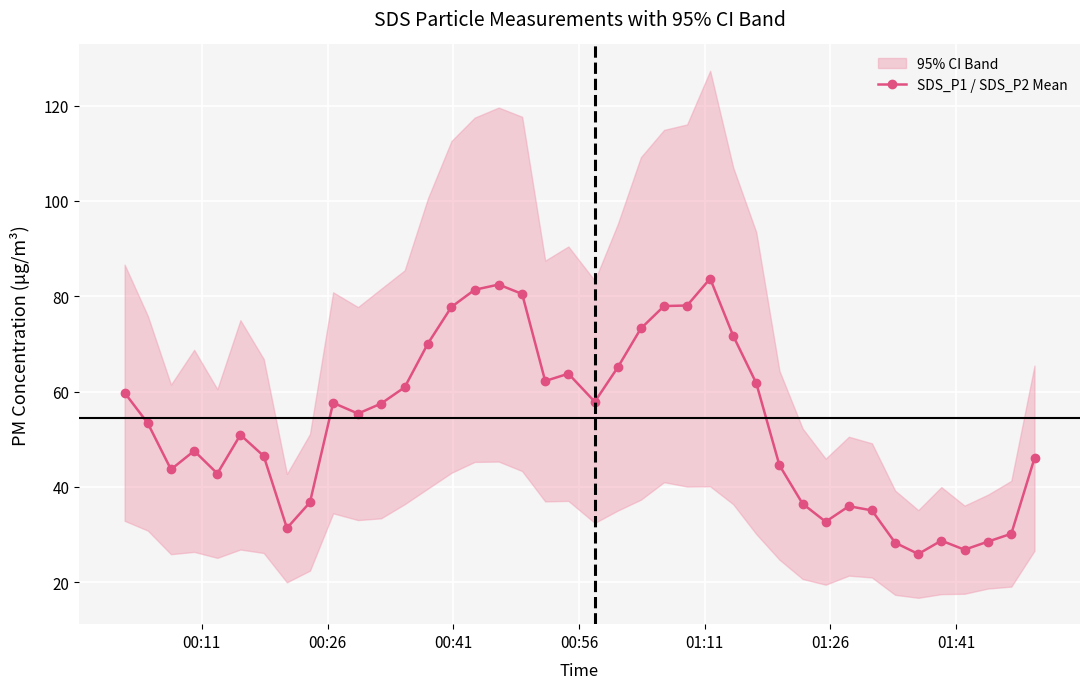

True or false: SDS_P1 / SDS_P2 Mean has more than 1 interior local peaks.

True